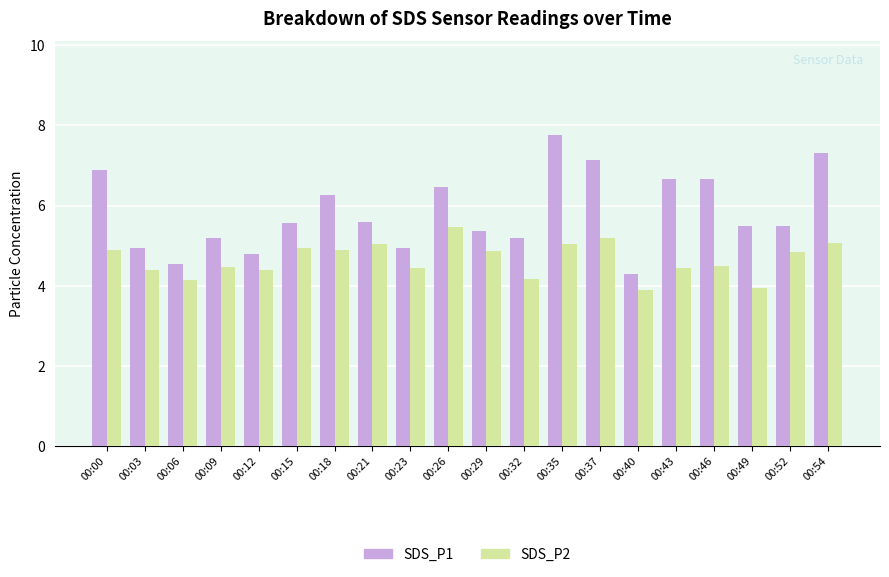

What is the value of the SDS_P1 bar at the 1st from the left?

6.9